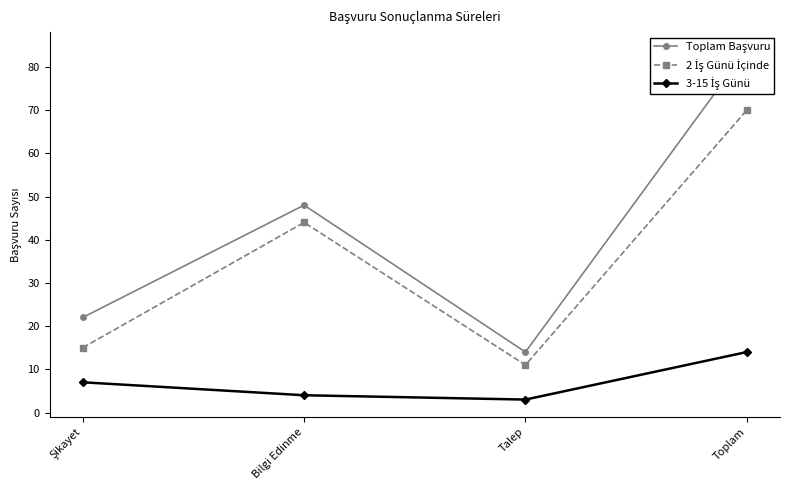

True or false: 2 İş Günü İçinde and 3-15 İş Günü cross at least once.

False